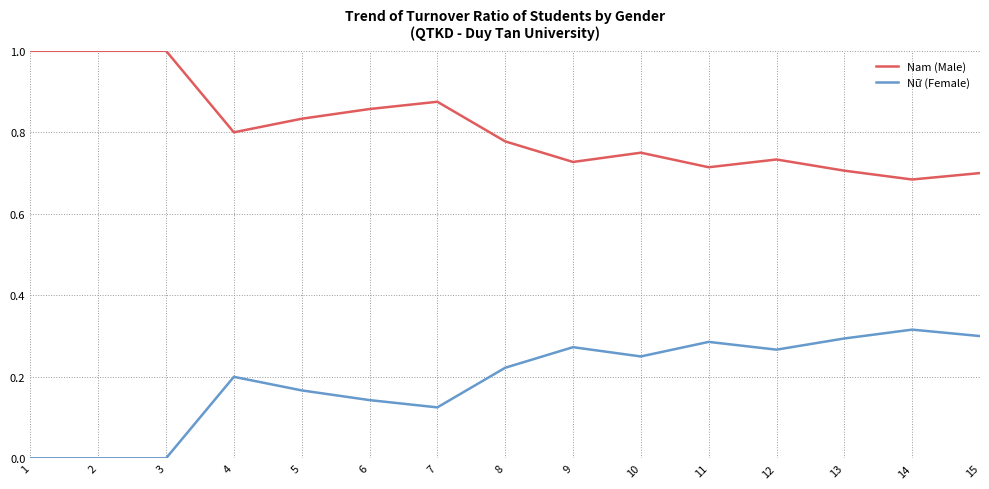

What is the difference between the highest and lowest values at 1?

1.0